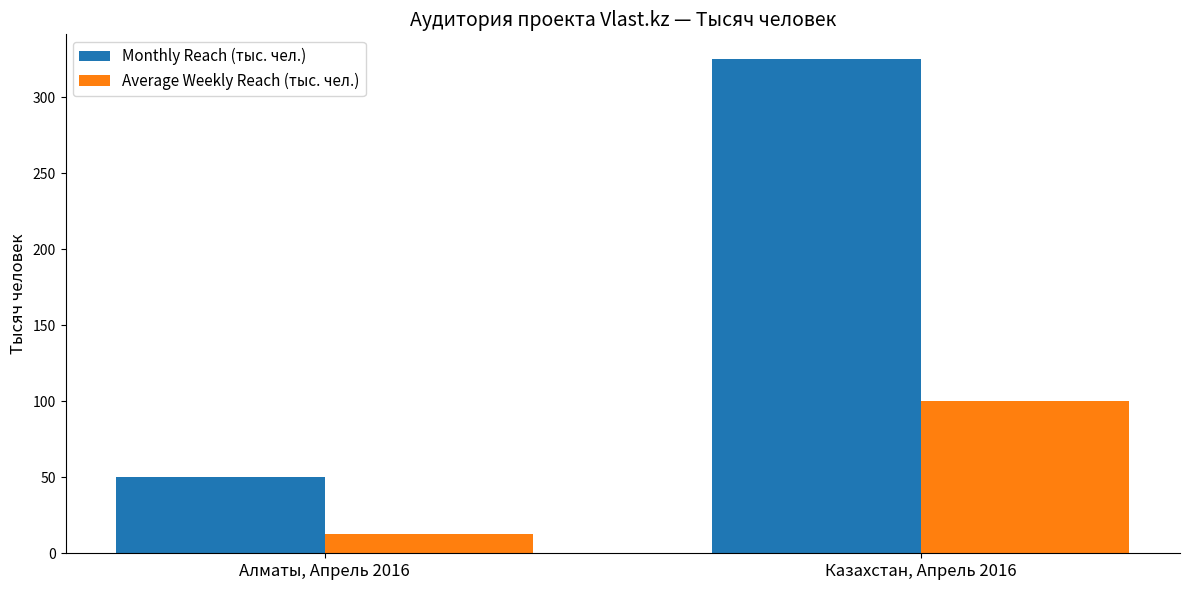

How many data points in Average Weekly Reach (тыс. чел.) are above 100?

1